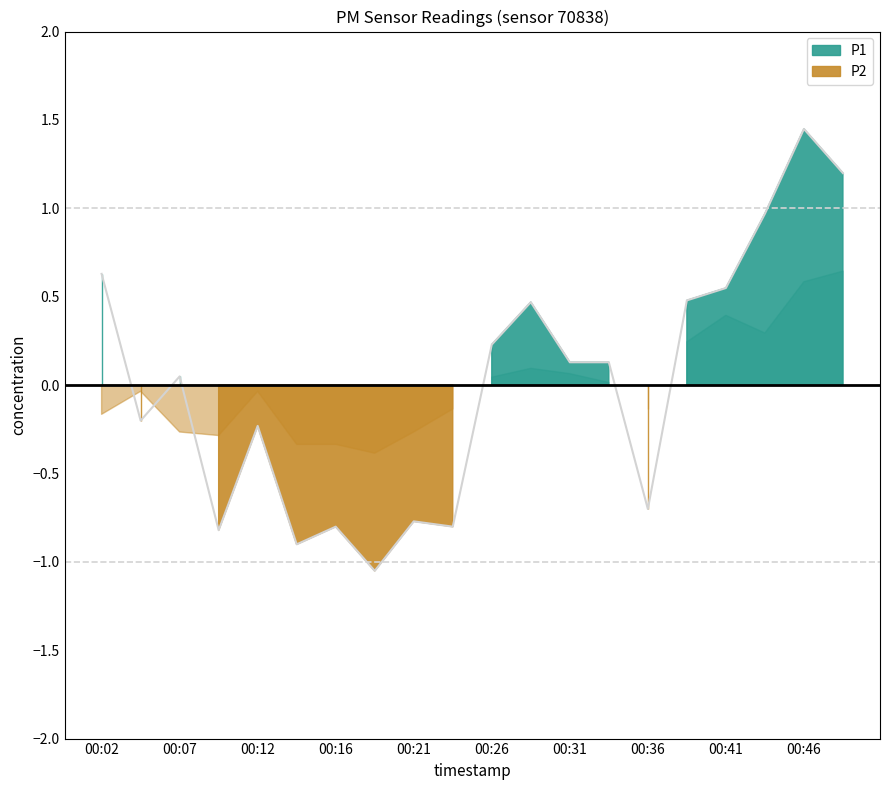

Where does the data first go above 0?

00:02